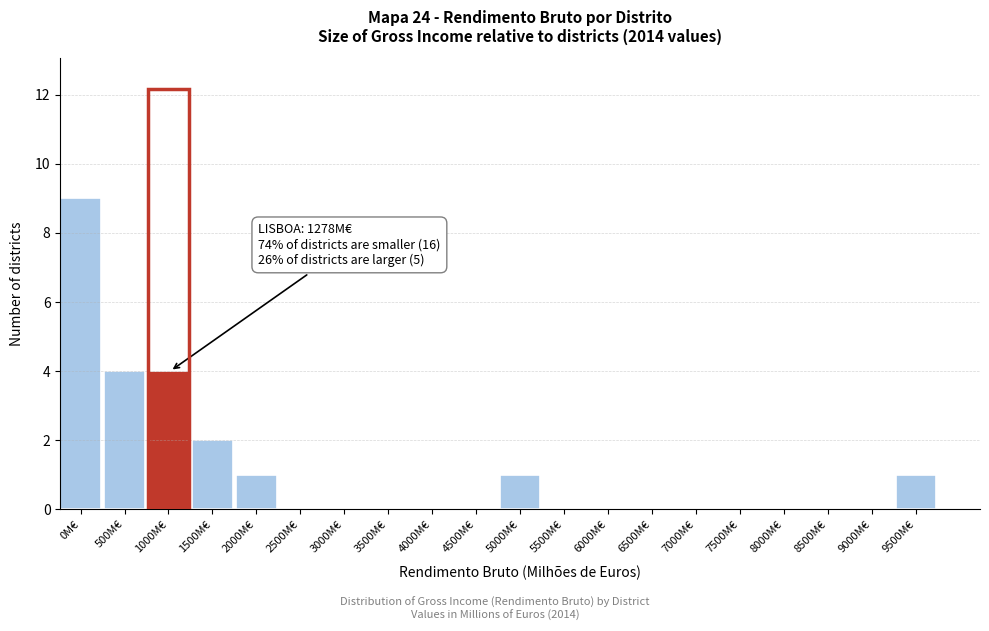

Reading left to right, transcribe all the data shown in this chart.

0M€=9	500M€=4	1000M€=4	1500M€=2	2000M€=1	2500M€=0	3000M€=0	3500M€=0	4000M€=0	4500M€=0	5000M€=1	5500M€=0	6000M€=0	6500M€=0	7000M€=0	7500M€=0	8000M€=0	8500M€=0	9000M€=0	9500M€=1